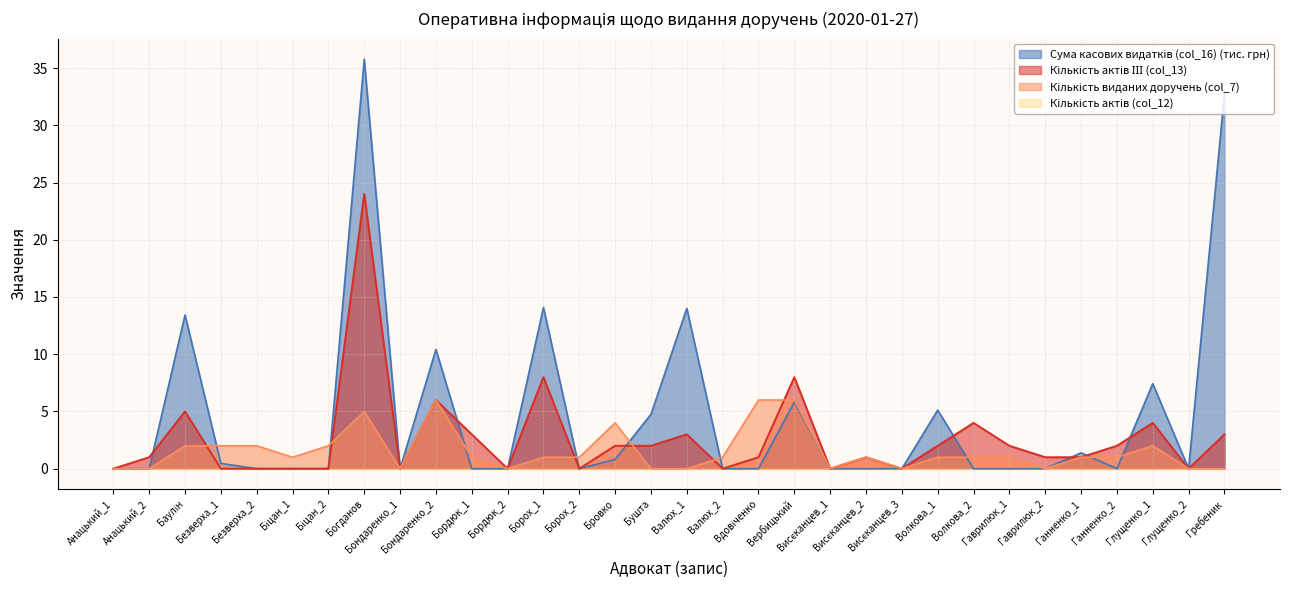

What is the label of the 4th point from the left?

Безверха_1